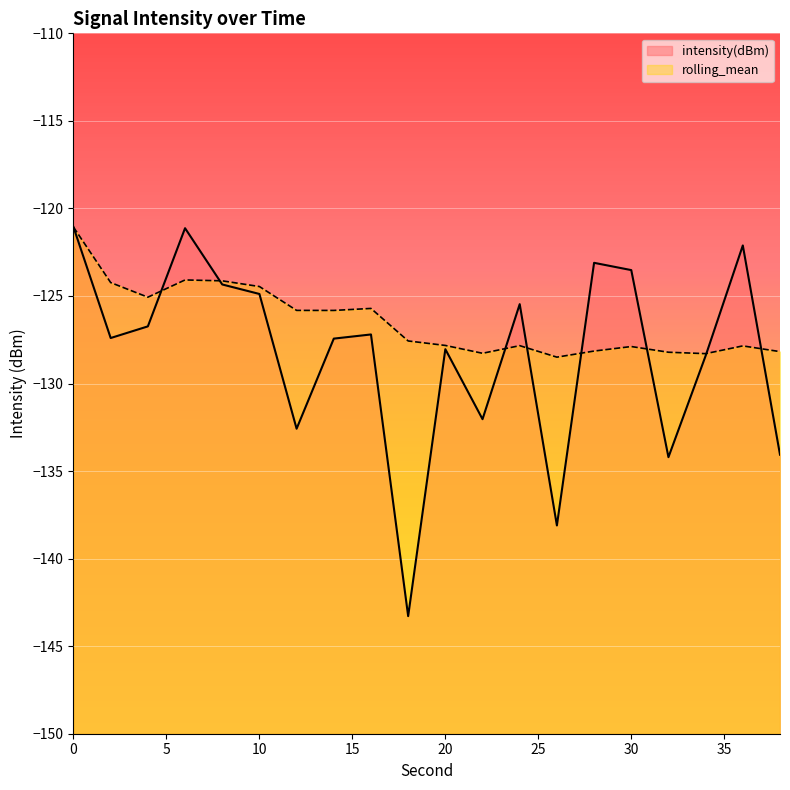

What is the maximum value shown in the chart?

-121.1